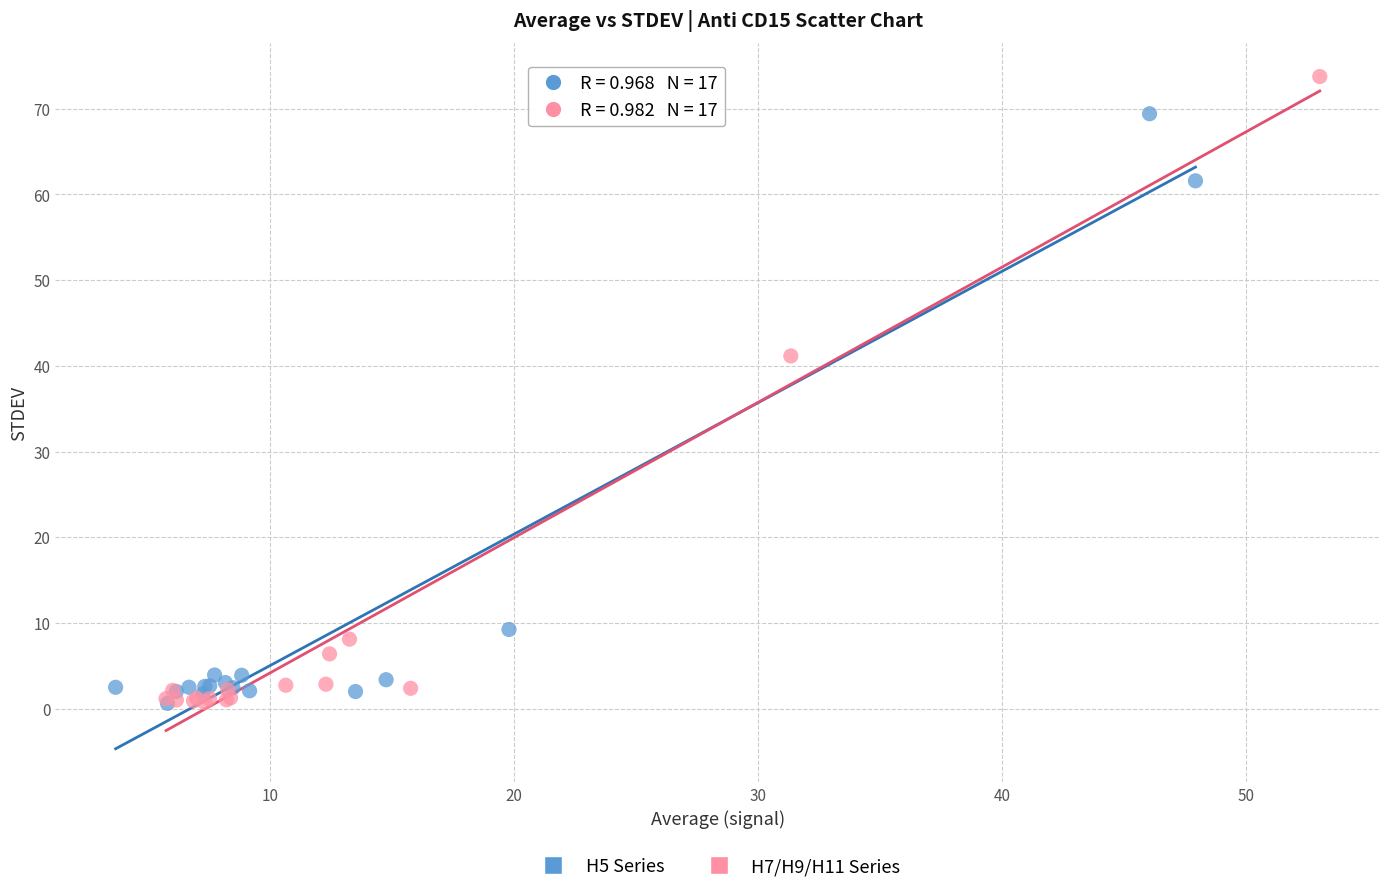

Which series reaches the maximum Y coordinate?

H7/H9/H11 Series